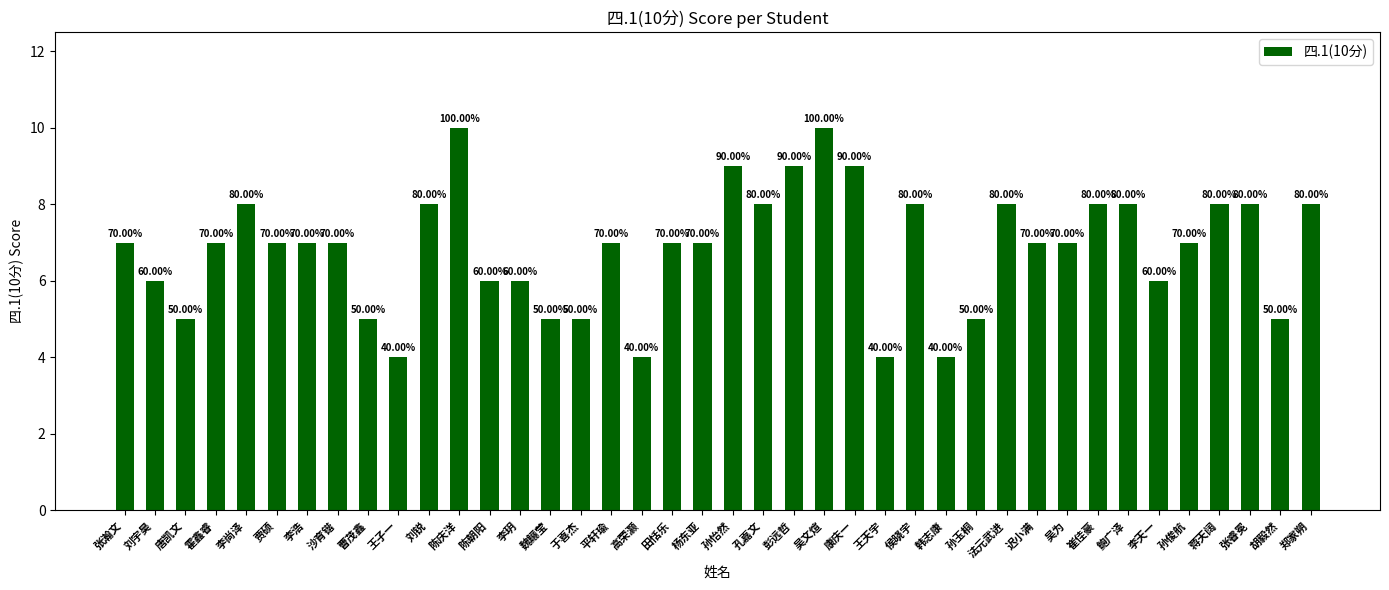

What is the label of the 17th bar from the left?

平轩瑜